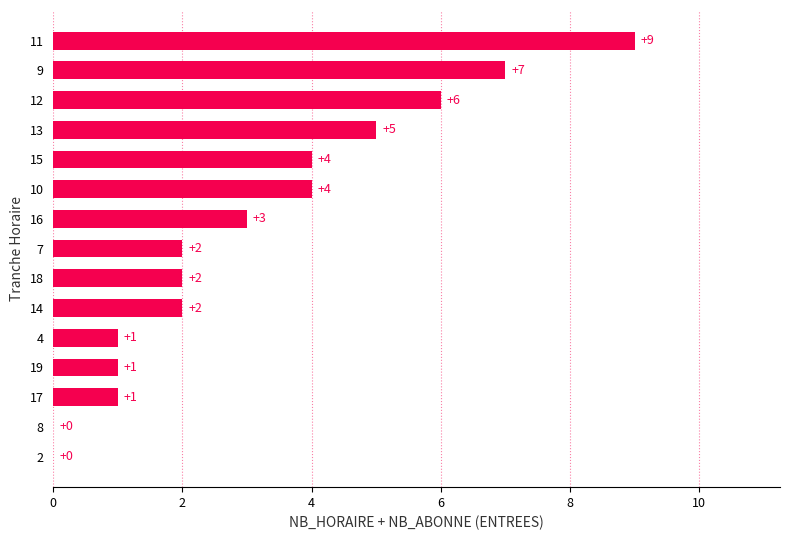

What is the maximum value shown in the chart?

9